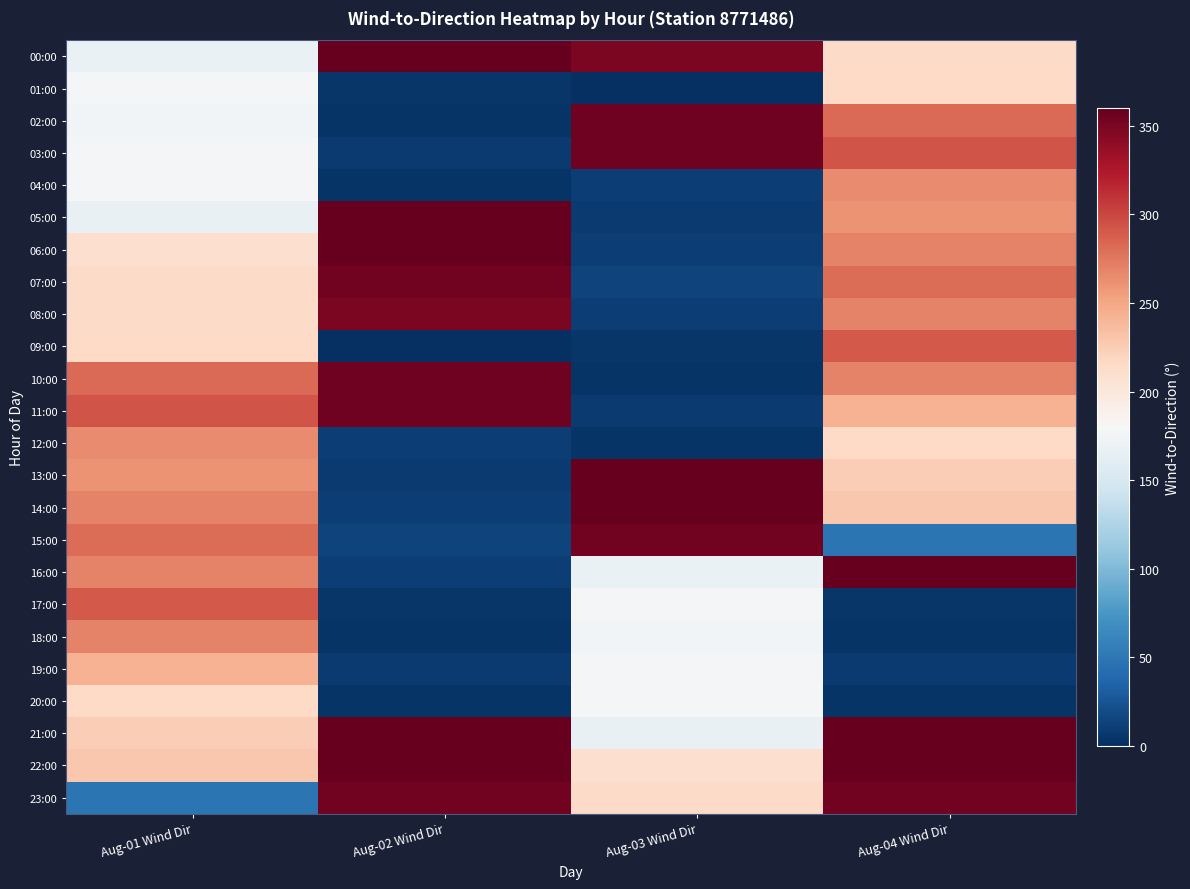

Reading left to right, transcribe all the data shown in this chart.

00:00: Aug-01 Wind Dir=168	Aug-02 Wind Dir=359	Aug-03 Wind Dir=350	Aug-04 Wind Dir=214
01:00: Aug-01 Wind Dir=176	Aug-02 Wind Dir=5	Aug-03 Wind Dir=1	Aug-04 Wind Dir=216
02:00: Aug-01 Wind Dir=175	Aug-02 Wind Dir=3	Aug-03 Wind Dir=355	Aug-04 Wind Dir=282
03:00: Aug-01 Wind Dir=178	Aug-02 Wind Dir=8	Aug-03 Wind Dir=355	Aug-04 Wind Dir=293
04:00: Aug-01 Wind Dir=177	Aug-02 Wind Dir=4	Aug-03 Wind Dir=11	Aug-04 Wind Dir=265
05:00: Aug-01 Wind Dir=167	Aug-02 Wind Dir=359	Aug-03 Wind Dir=8	Aug-04 Wind Dir=261
06:00: Aug-01 Wind Dir=210	Aug-02 Wind Dir=359	Aug-03 Wind Dir=11	Aug-04 Wind Dir=269
07:00: Aug-01 Wind Dir=214	Aug-02 Wind Dir=354	Aug-03 Wind Dir=14	Aug-04 Wind Dir=281
08:00: Aug-01 Wind Dir=214	Aug-02 Wind Dir=350	Aug-03 Wind Dir=10	Aug-04 Wind Dir=269
09:00: Aug-01 Wind Dir=216	Aug-02 Wind Dir=1	Aug-03 Wind Dir=5	Aug-04 Wind Dir=290
10:00: Aug-01 Wind Dir=282	Aug-02 Wind Dir=355	Aug-03 Wind Dir=3	Aug-04 Wind Dir=269
11:00: Aug-01 Wind Dir=293	Aug-02 Wind Dir=355	Aug-03 Wind Dir=8	Aug-04 Wind Dir=243
12:00: Aug-01 Wind Dir=265	Aug-02 Wind Dir=11	Aug-03 Wind Dir=4	Aug-04 Wind Dir=216
13:00: Aug-01 Wind Dir=261	Aug-02 Wind Dir=8	Aug-03 Wind Dir=359	Aug-04 Wind Dir=224
14:00: Aug-01 Wind Dir=269	Aug-02 Wind Dir=11	Aug-03 Wind Dir=359	Aug-04 Wind Dir=228
15:00: Aug-01 Wind Dir=281	Aug-02 Wind Dir=14	Aug-03 Wind Dir=354	Aug-04 Wind Dir=48
16:00: Aug-01 Wind Dir=269	Aug-02 Wind Dir=10	Aug-03 Wind Dir=168	Aug-04 Wind Dir=359
17:00: Aug-01 Wind Dir=290	Aug-02 Wind Dir=5	Aug-03 Wind Dir=176	Aug-04 Wind Dir=5
18:00: Aug-01 Wind Dir=269	Aug-02 Wind Dir=3	Aug-03 Wind Dir=175	Aug-04 Wind Dir=3
19:00: Aug-01 Wind Dir=243	Aug-02 Wind Dir=8	Aug-03 Wind Dir=178	Aug-04 Wind Dir=8
20:00: Aug-01 Wind Dir=216	Aug-02 Wind Dir=4	Aug-03 Wind Dir=177	Aug-04 Wind Dir=4
21:00: Aug-01 Wind Dir=224	Aug-02 Wind Dir=359	Aug-03 Wind Dir=167	Aug-04 Wind Dir=359
22:00: Aug-01 Wind Dir=228	Aug-02 Wind Dir=359	Aug-03 Wind Dir=210	Aug-04 Wind Dir=359
23:00: Aug-01 Wind Dir=48	Aug-02 Wind Dir=354	Aug-03 Wind Dir=214	Aug-04 Wind Dir=354